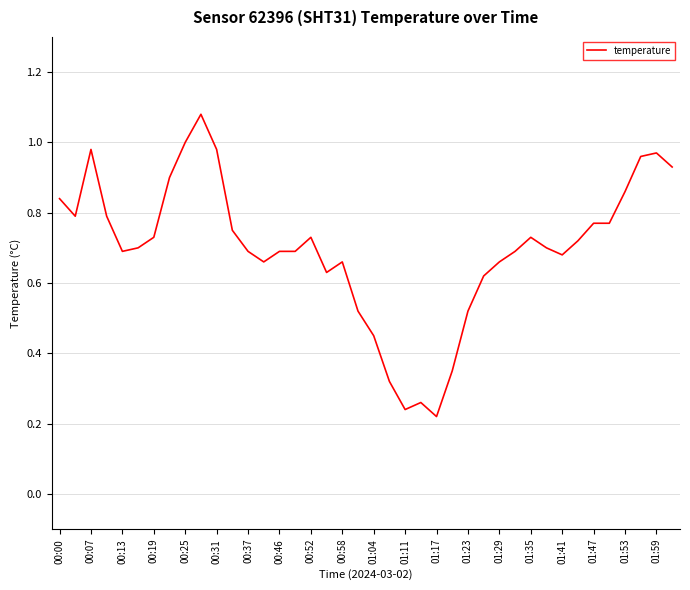

What is the value of the 38th point from the left?

1.0